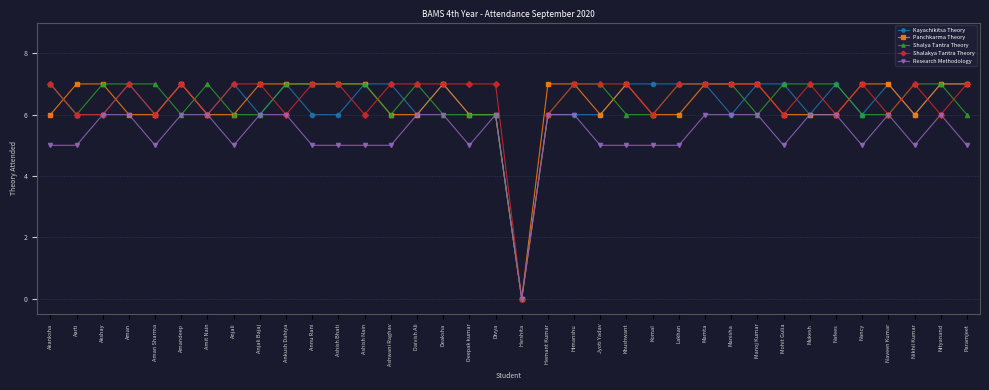

What is the maximum value shown in the chart?

7